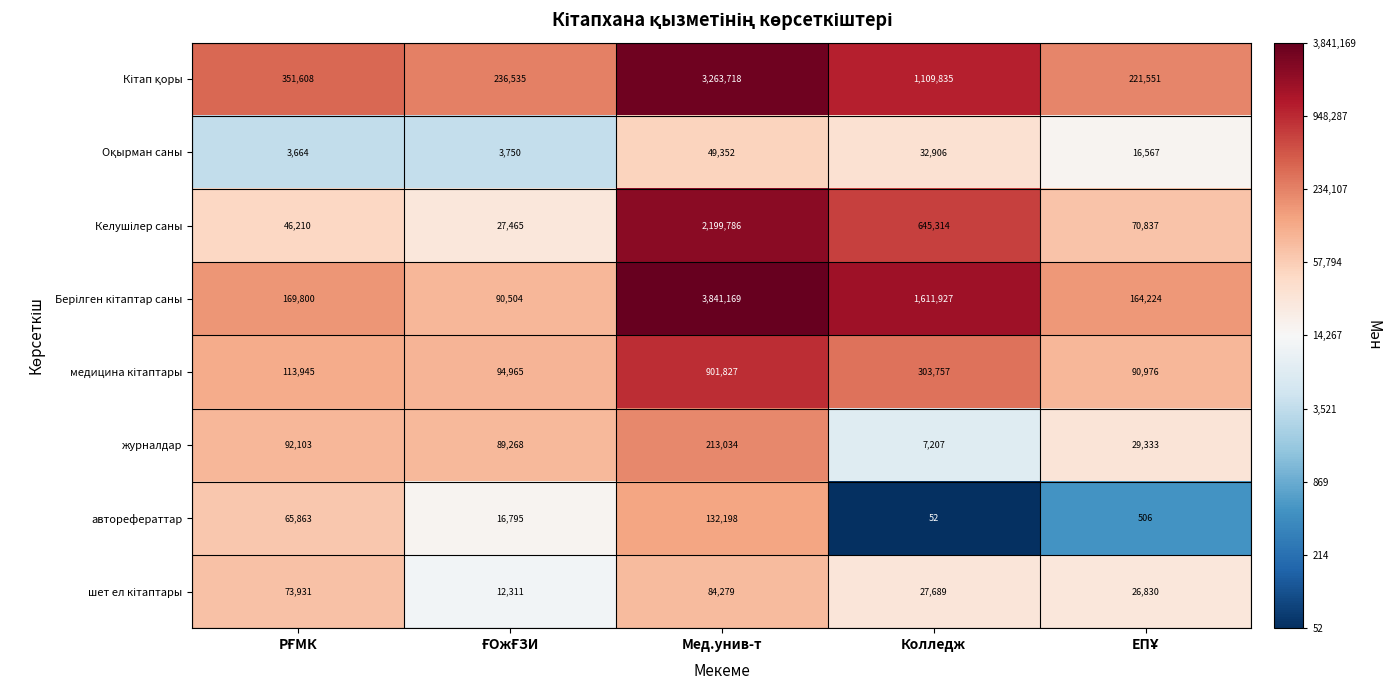

At which category is the sum across all series the highest?

Мед.унив-т